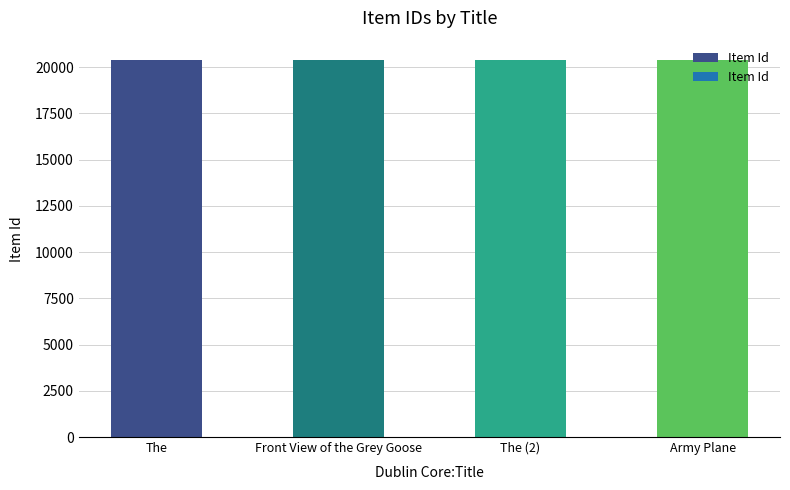

What is the maximum value shown in the chart?

20406